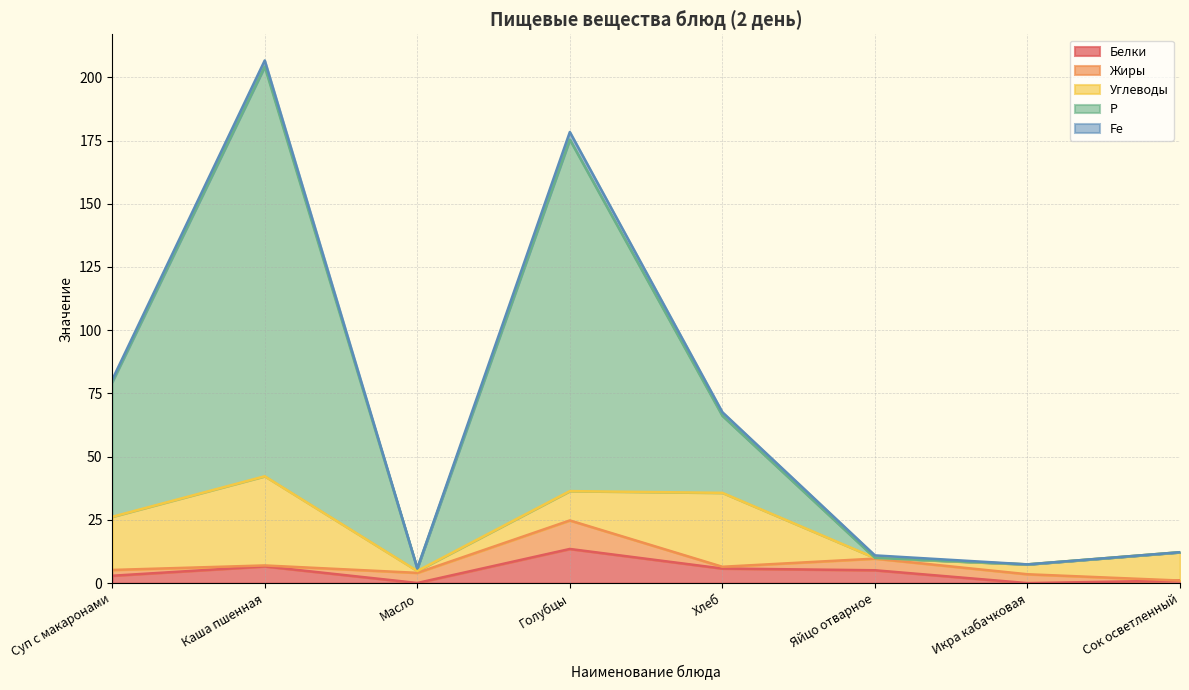

What is the total value across all series at Хлеб?

67.6